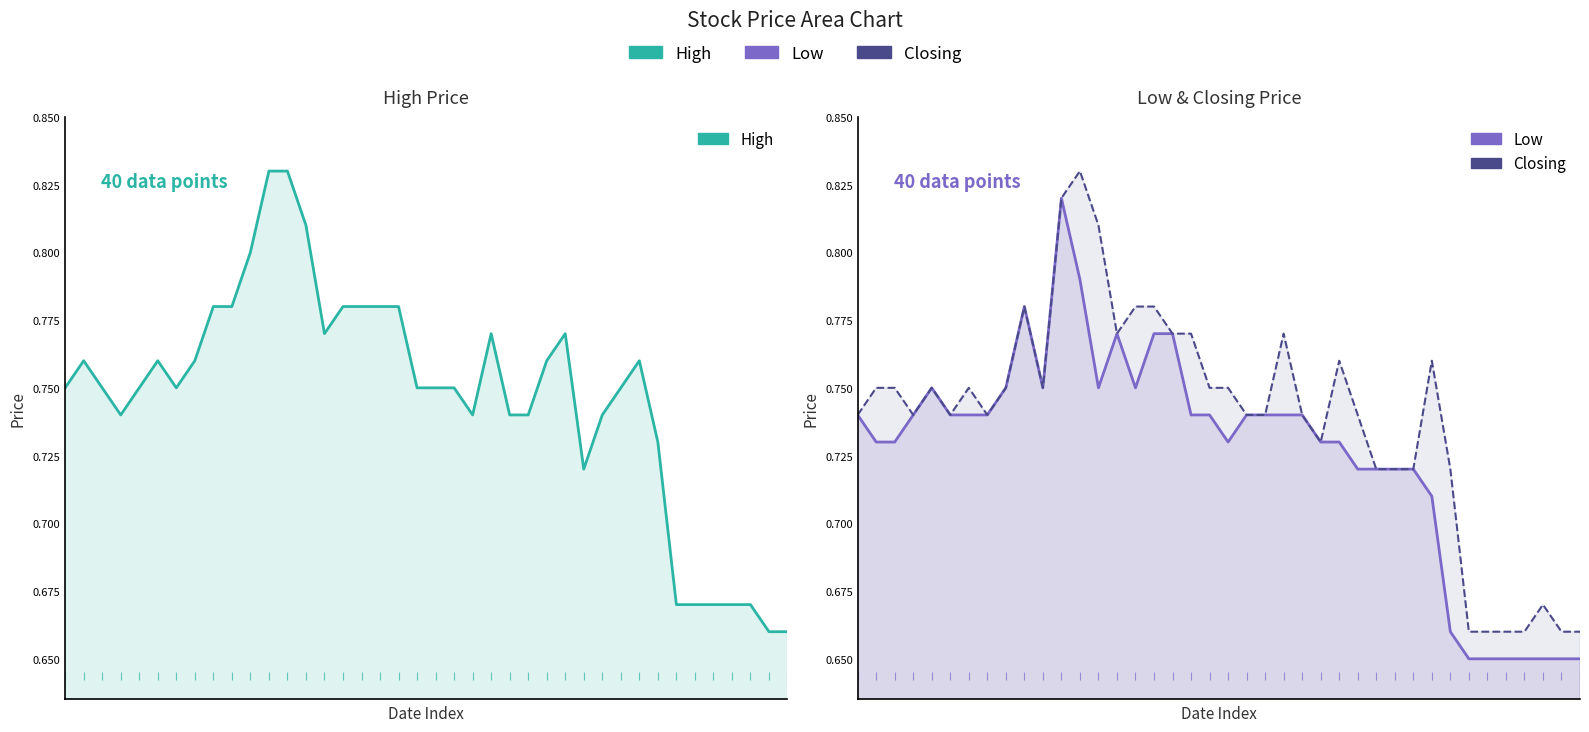

True or false: Low and Closing intersect in this chart.

False